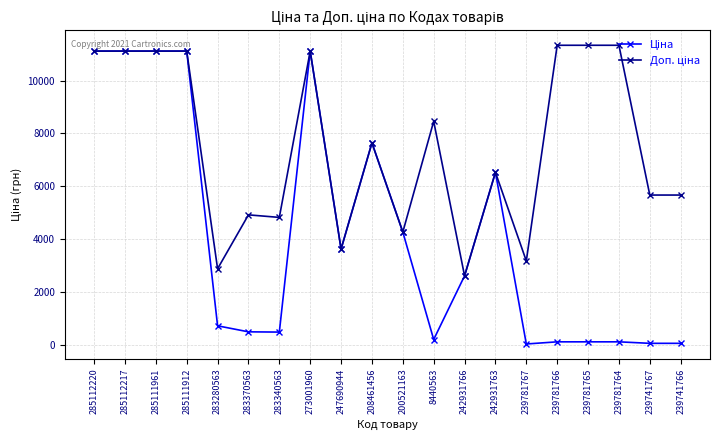

What is the label of the 8th point from the left?

273001960